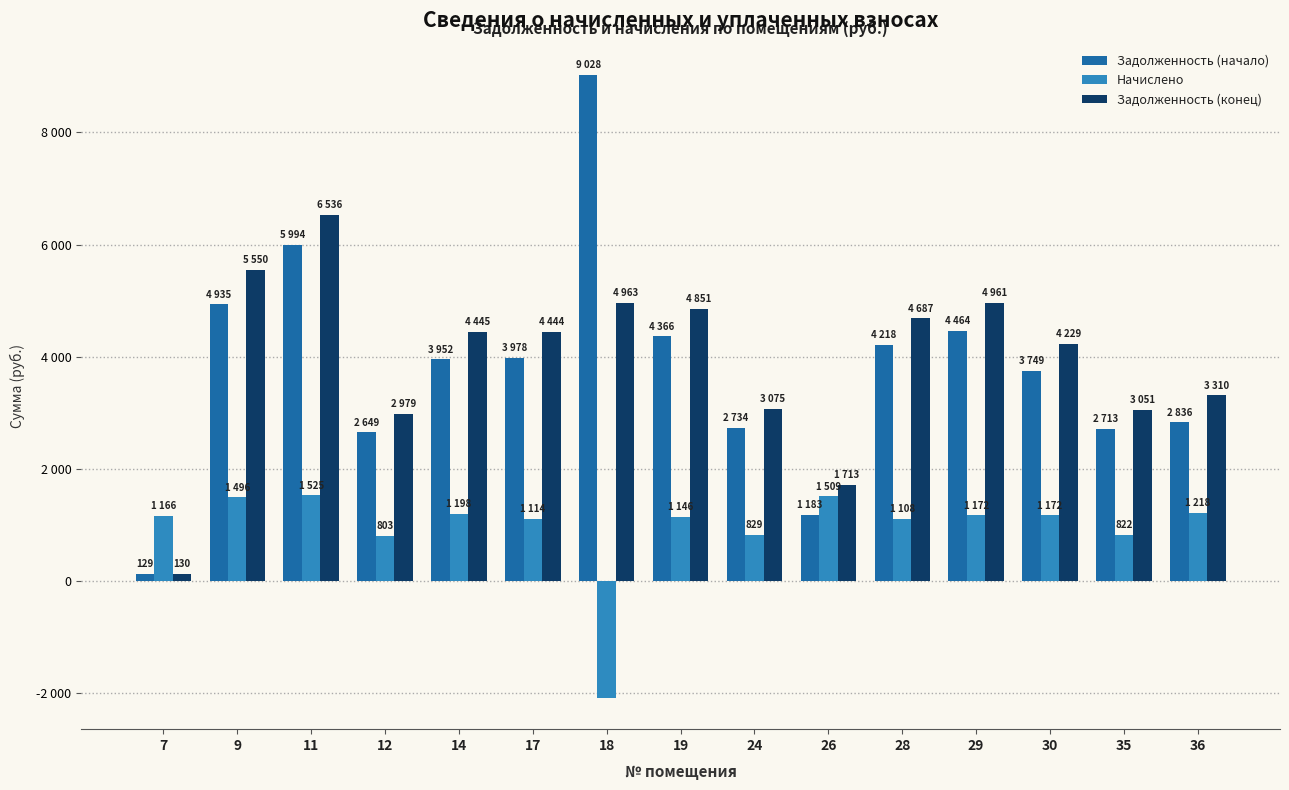

Which series has the largest total across all categories?

Задолженность (конец)